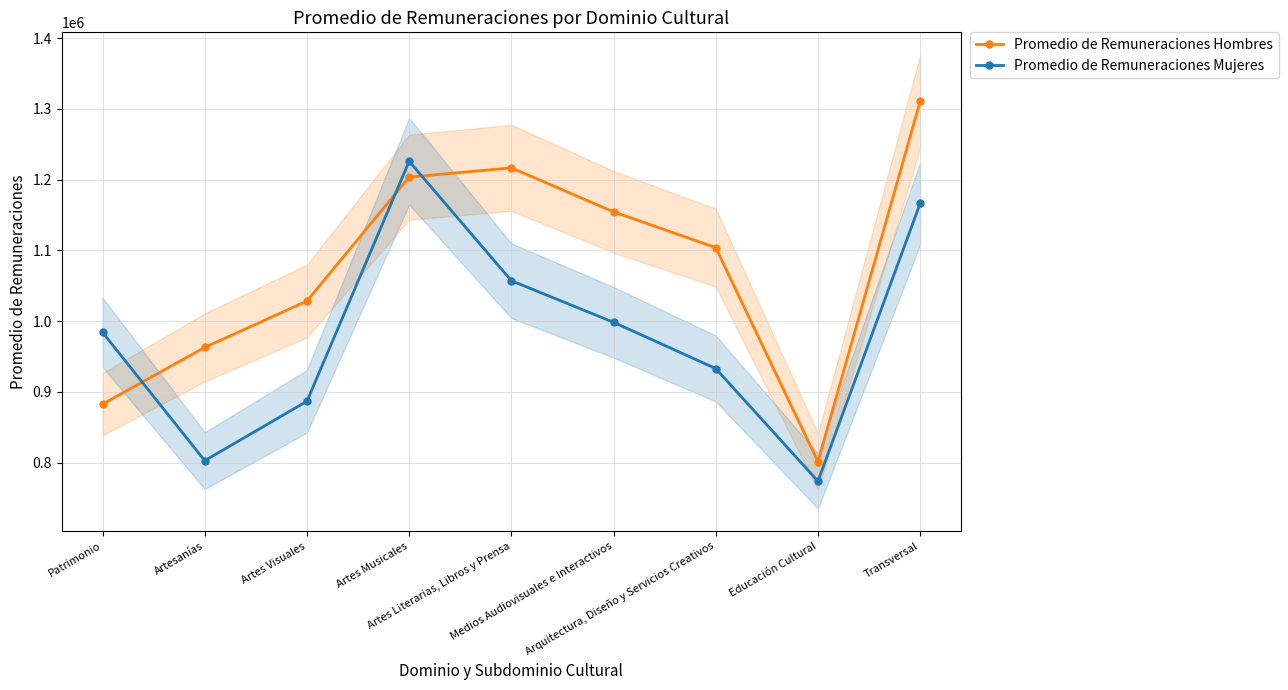

What is the smallest value displayed?

773678.2